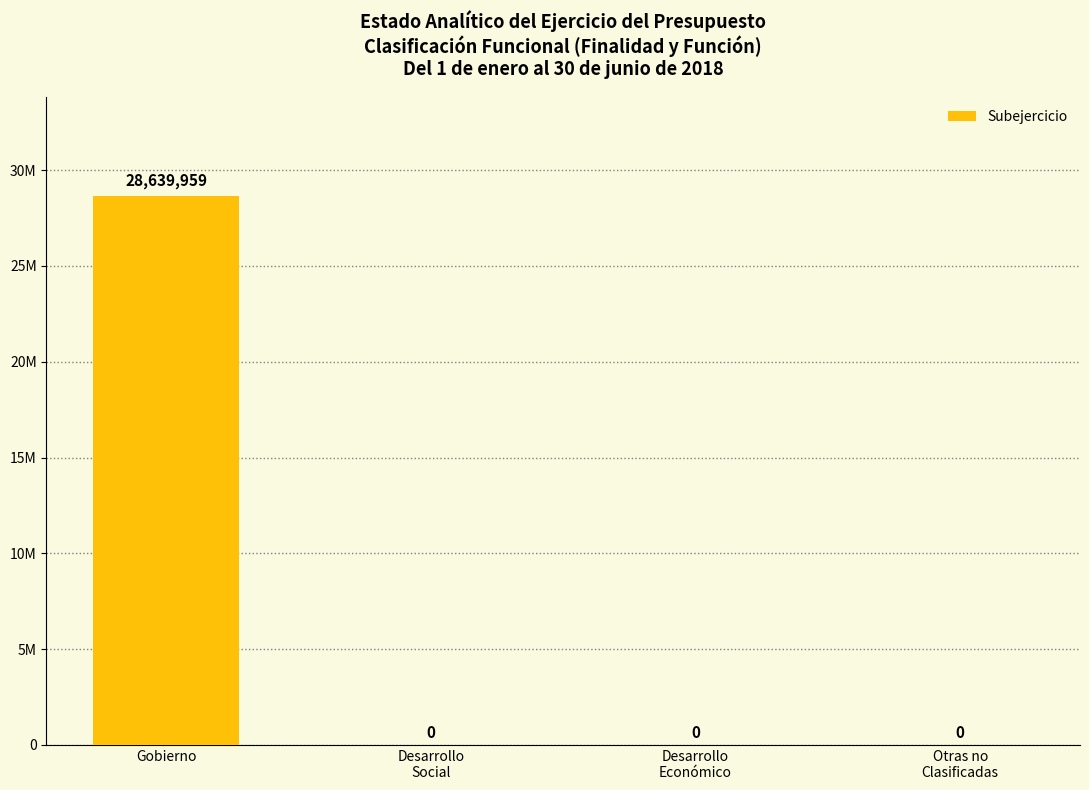

Which category has the highest value across all series?

Gobierno